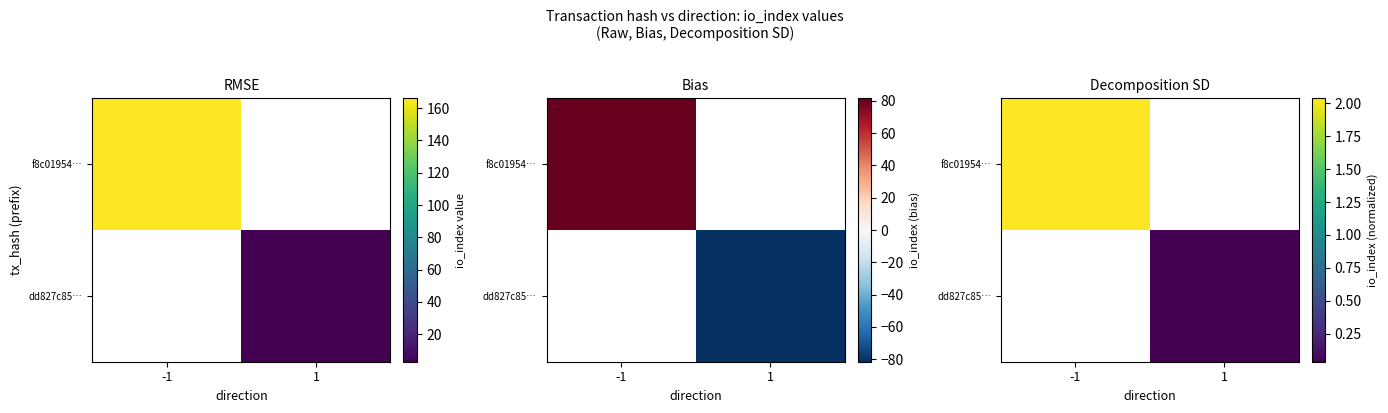

Count the number of data series in this chart.

2